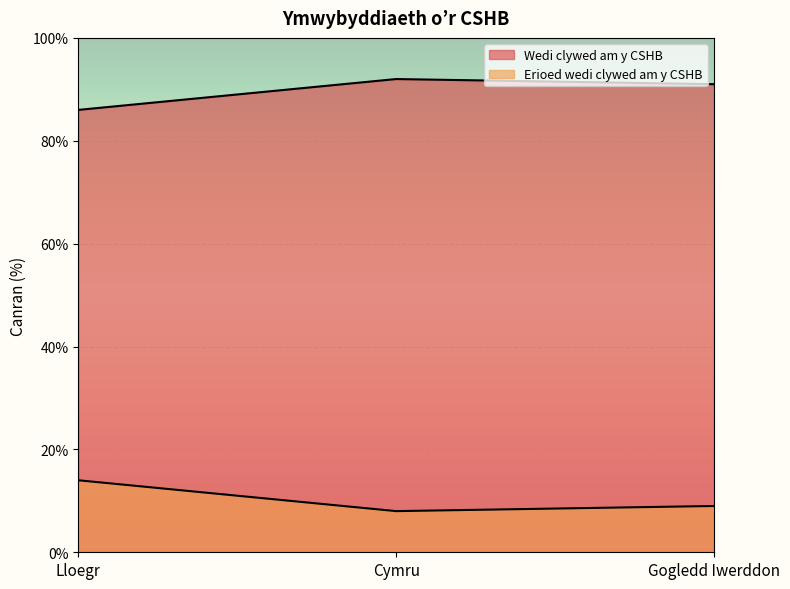

What is the total value across all series at Cymru?

100